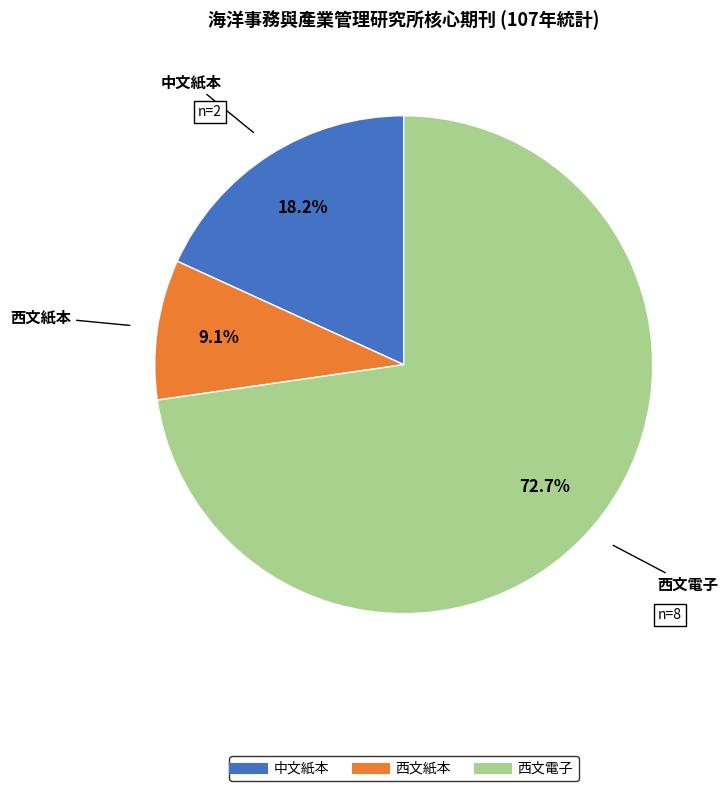

Which category has the smallest portion of the pie?

西文紙本